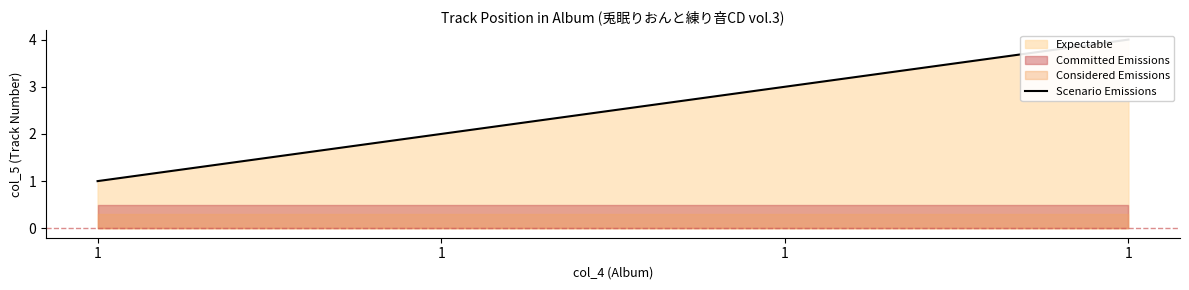

What is the ratio of the value at 1 to the value at 1?

0.7